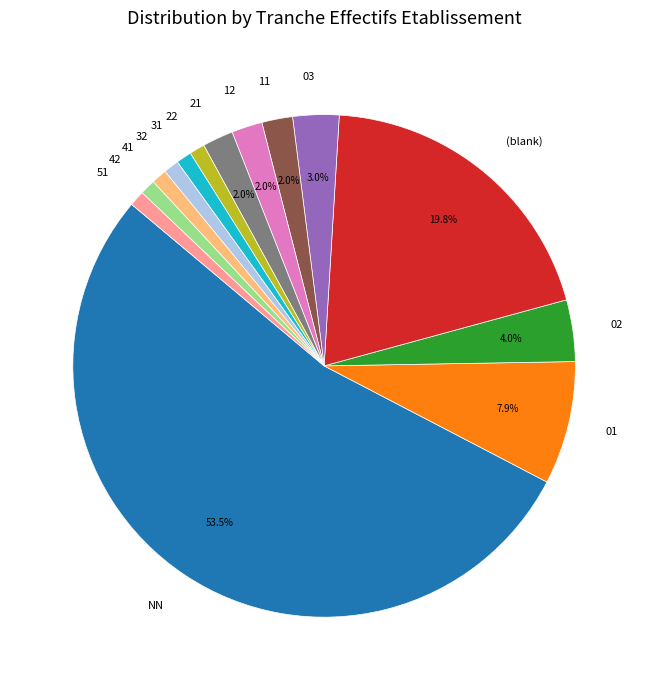

What is the ratio of the value at 22 to the value at 32?

1.0